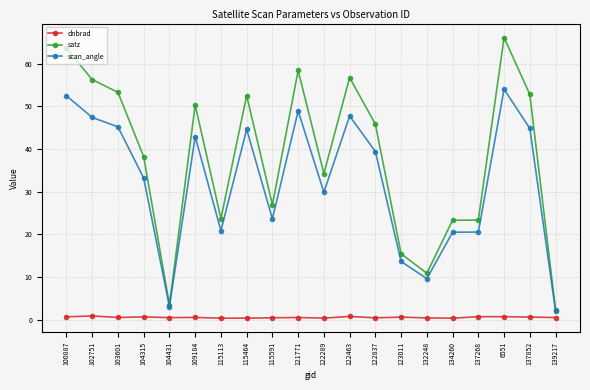

What is the minimum value shown in the chart?

0.3